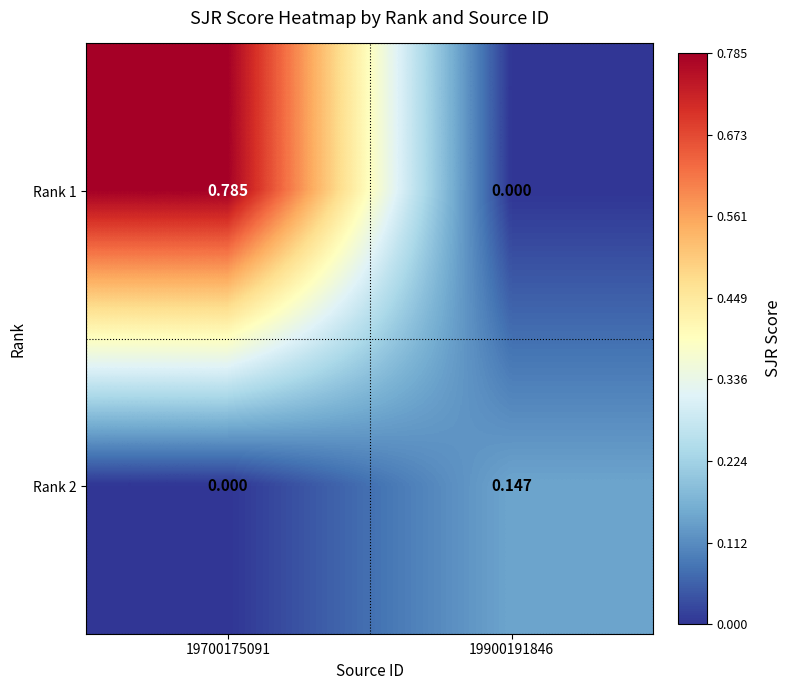

Is the value of Rank 1 at 19700175091 greater than the value of Rank 2 at 19700175091?

Yes